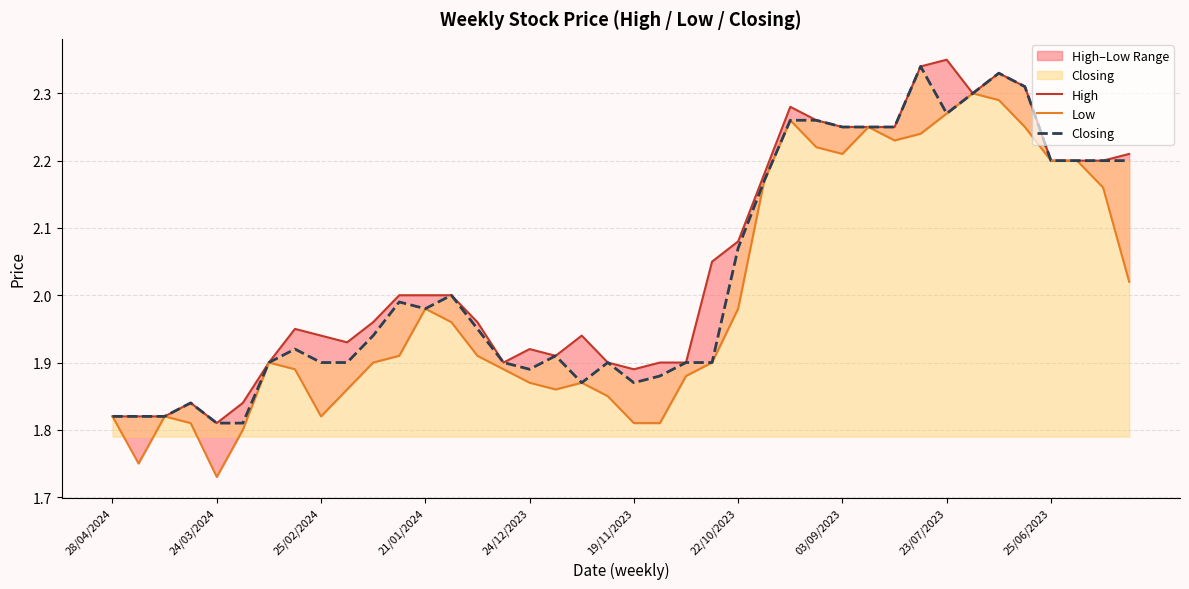

At how many categories does at least one series exceed 2?

17